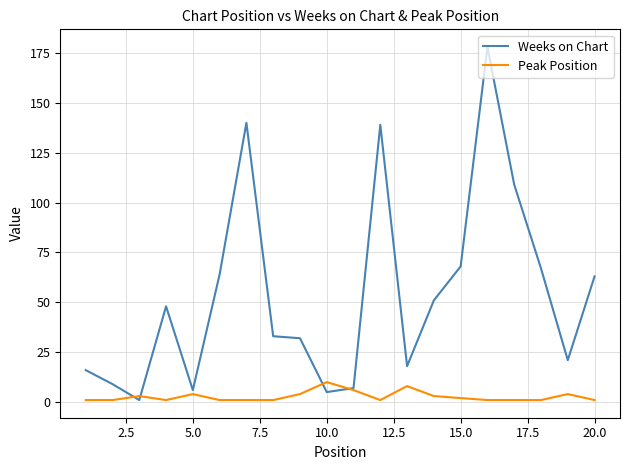

How many intersections are there between Weeks on Chart and Peak Position?

4